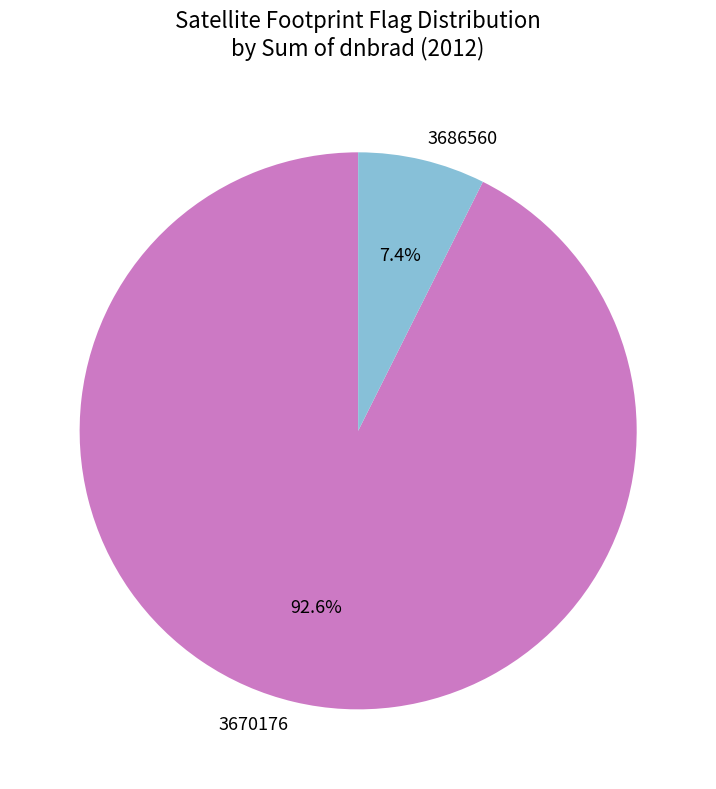

To the nearest percent, what is the difference between the largest and smallest slice percentages?

85%